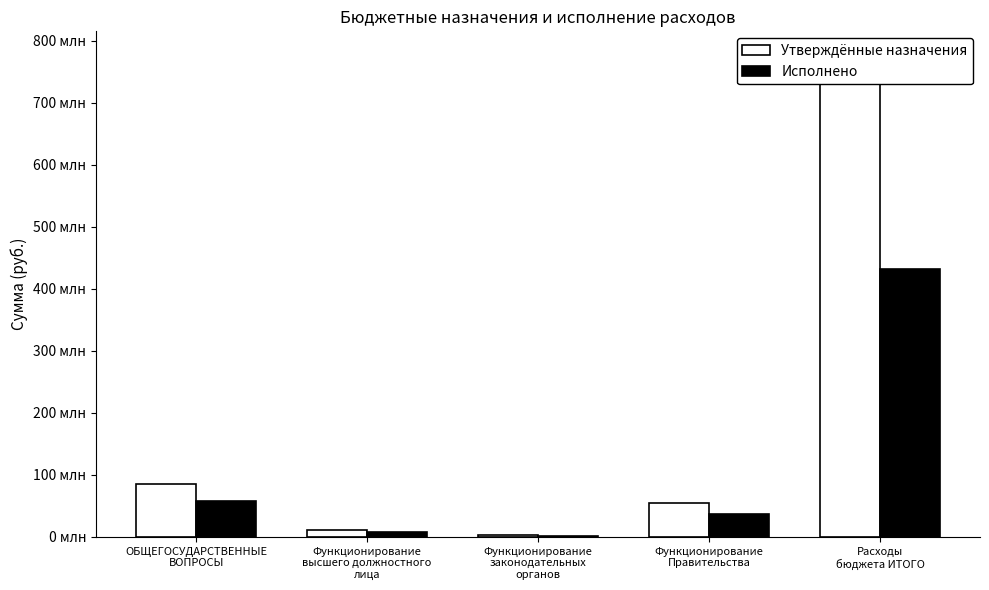

What is the sum of all Утверждённые назначения values?

929994899.1